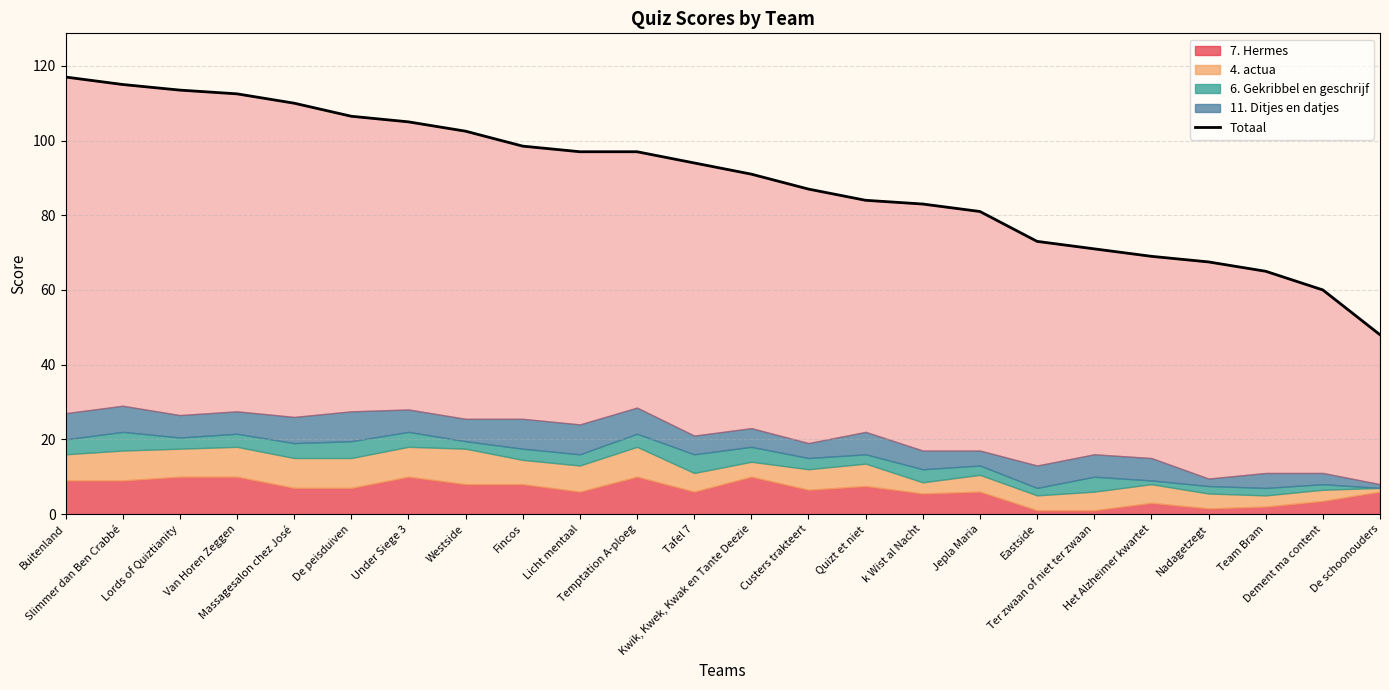

Reading left to right, transcribe all the data shown in this chart.

117.0	115.0	113.5	112.5	110.0	106.5	105.0	102.5	98.5	97.0	97.0	94.0	91.0	87.0	84.0	83.0	81.0	73.0	71.0	69.0	67.5	65.0	60.0	48.0